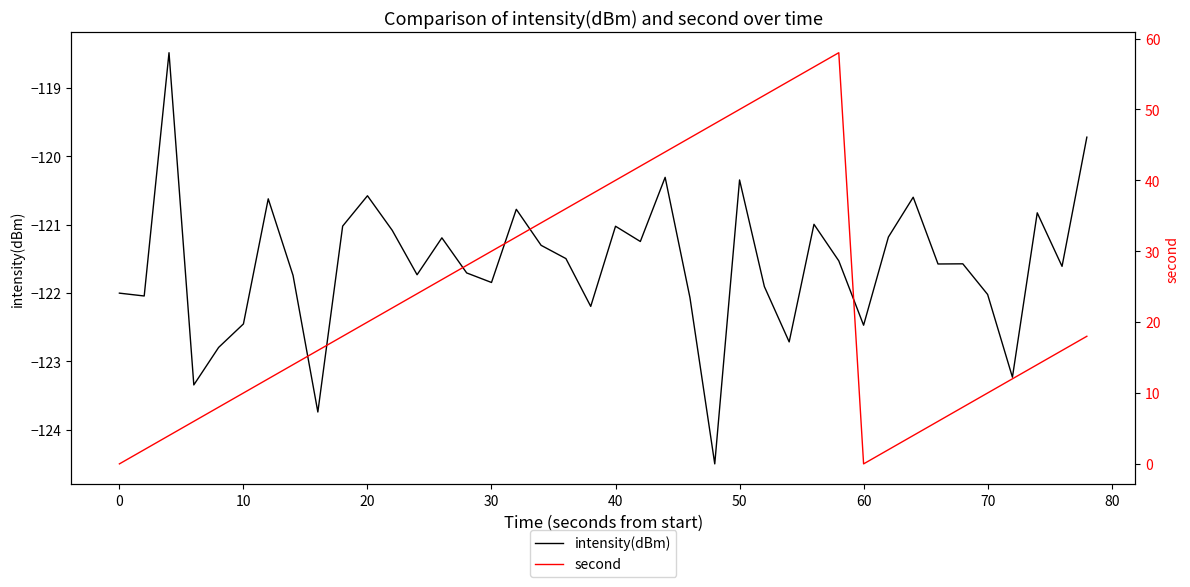

How many lines are shown in the chart?

2